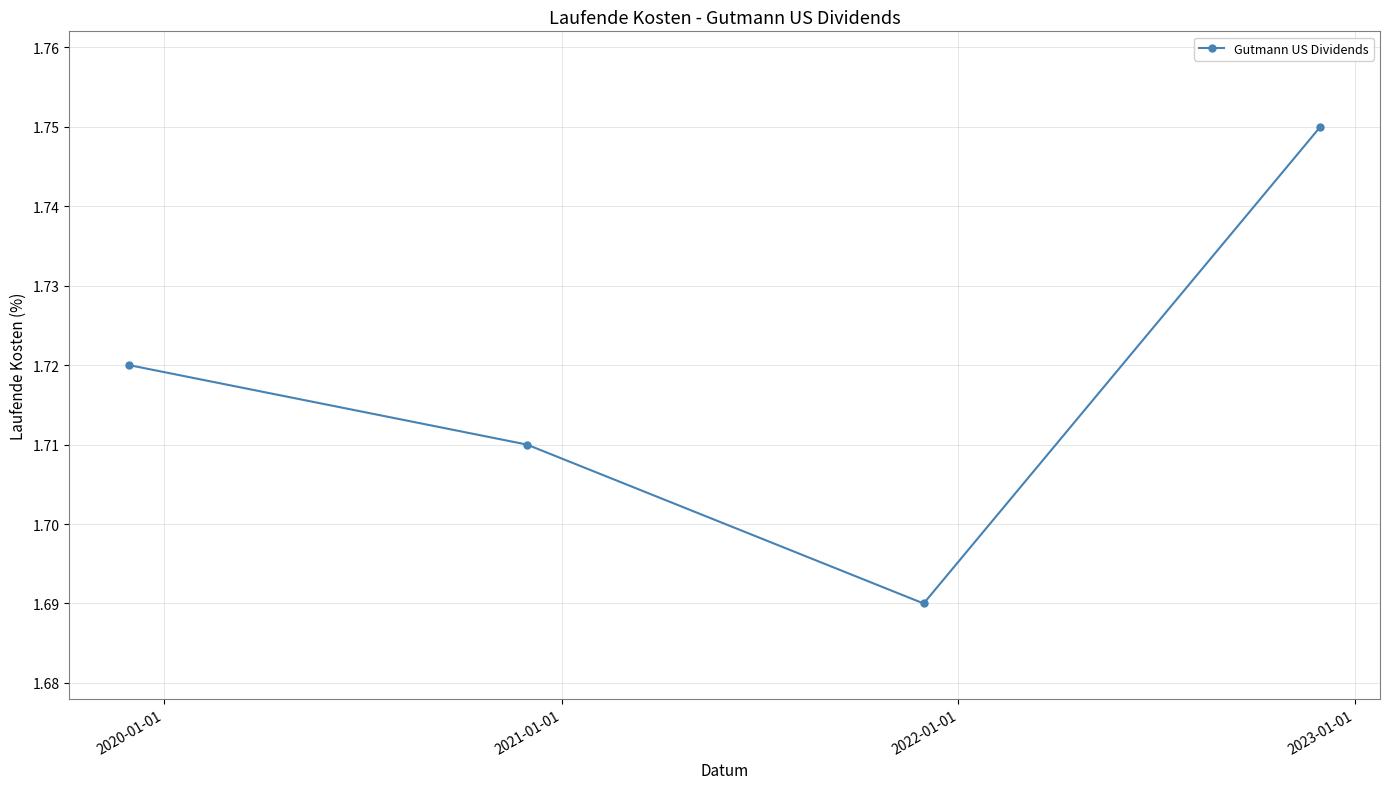

True or false: there are more than 1 points higher than both neighbors.

False